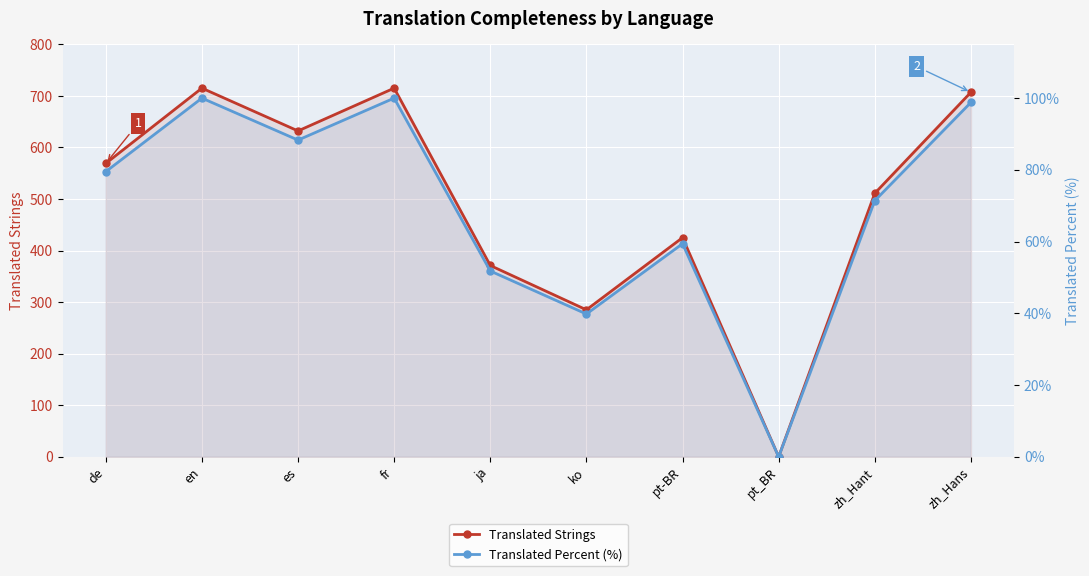

How many data points in Translated Percent (%) are above 79?

5